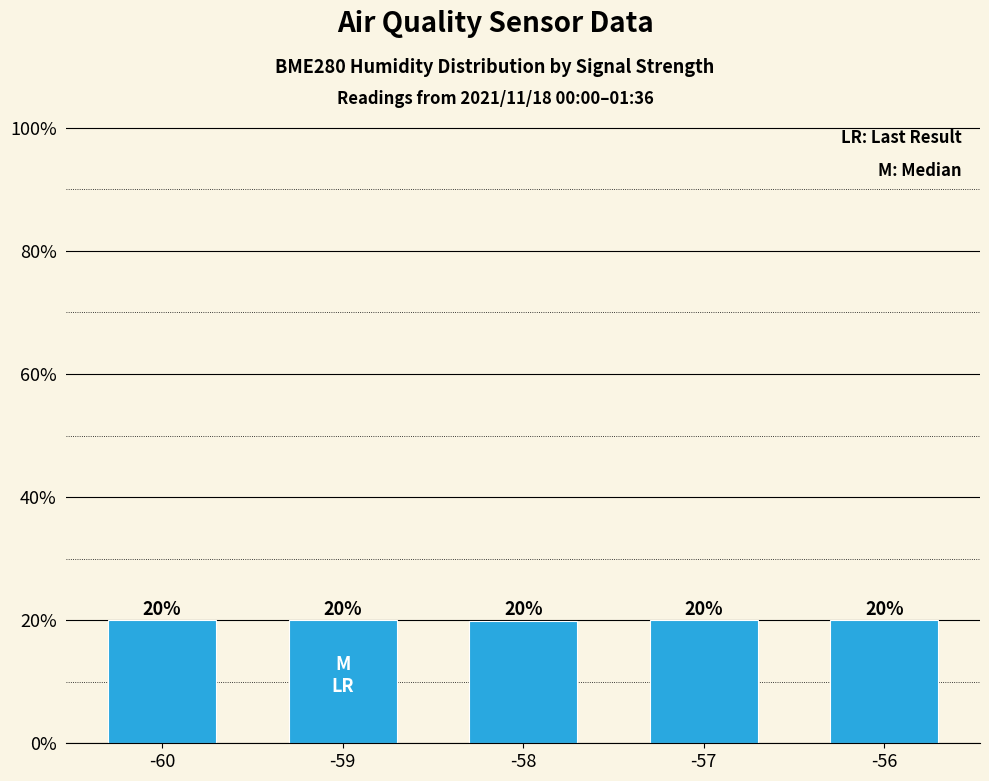

What is the value of the 2nd bar from the left?

20.0